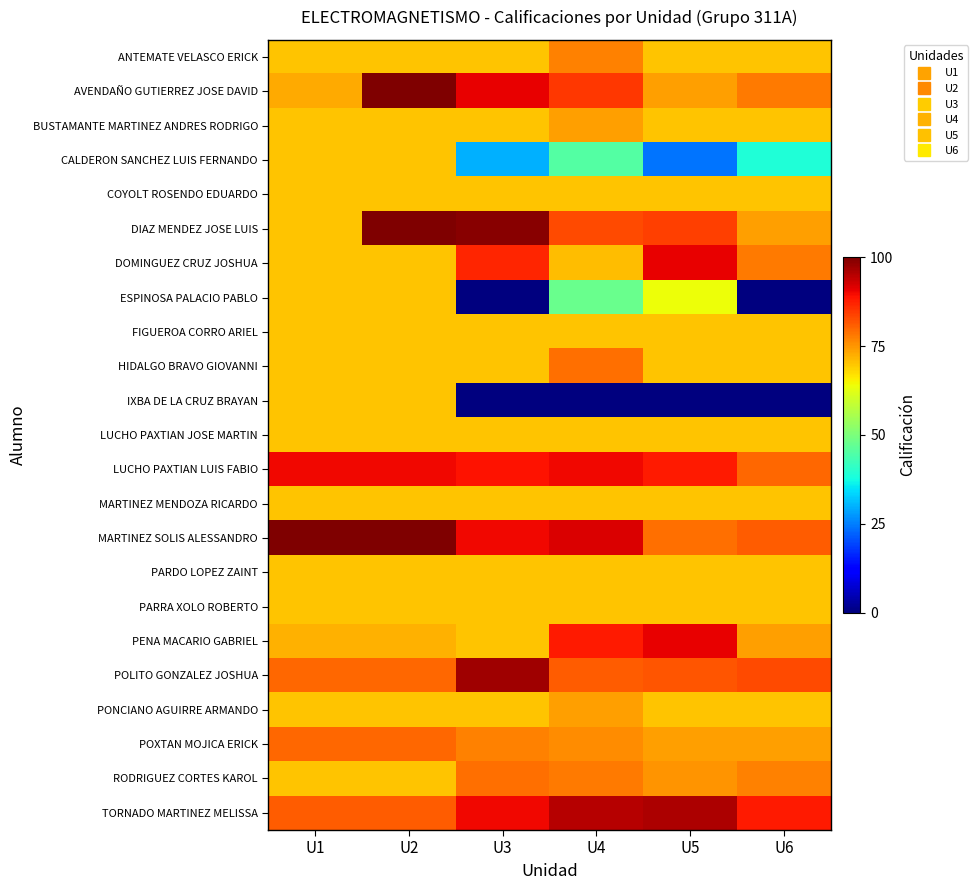

At U2, list the series in order from smallest to largest.

ANTEMATE VELASCO ERICK, BUSTAMANTE MARTINEZ ANDRES RODRIGO, CALDERON SANCHEZ LUIS FERNANDO, COYOLT ROSENDO EDUARDO, DOMINGUEZ CRUZ JOSHUA, ESPINOSA PALACIO PABLO, FIGUEROA CORRO ARIEL, HIDALGO BRAVO GIOVANNI, IXBA DE LA CRUZ BRAYAN, LUCHO PAXTIAN JOSE MARTIN, MARTINEZ MENDOZA RICARDO, PARDO LOPEZ ZAINT, PARRA XOLO ROBERTO, PONCIANO AGUIRRE ARMANDO, RODRIGUEZ CORTES KAROL, PENA MACARIO GABRIEL, POLITO GONZALEZ JOSHUA, POXTAN MOJICA ERICK, TORNADO MARTINEZ MELISSA, LUCHO PAXTIAN LUIS FABIO, AVENDAÑO GUTIERREZ JOSE DAVID, DIAZ MENDEZ JOSE LUIS, MARTINEZ SOLIS ALESSANDRO